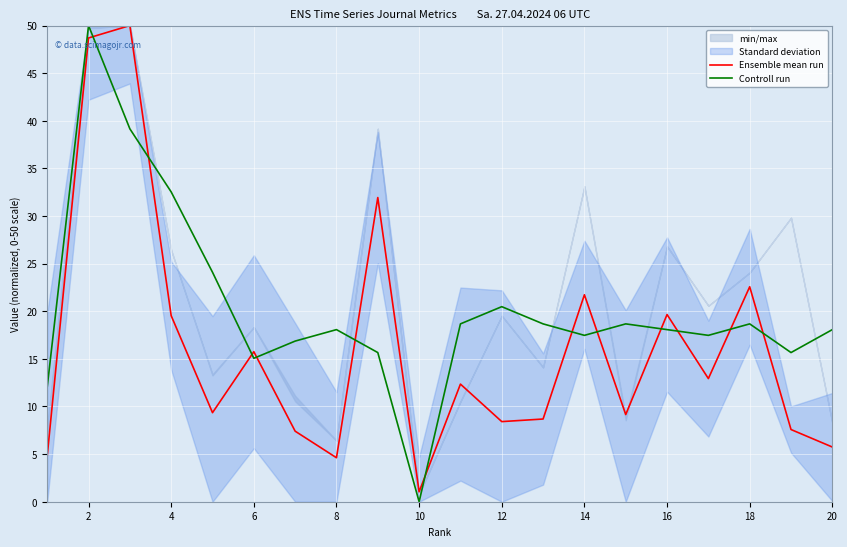

How many times do Ensemble mean run and Controll run cross each other?

12